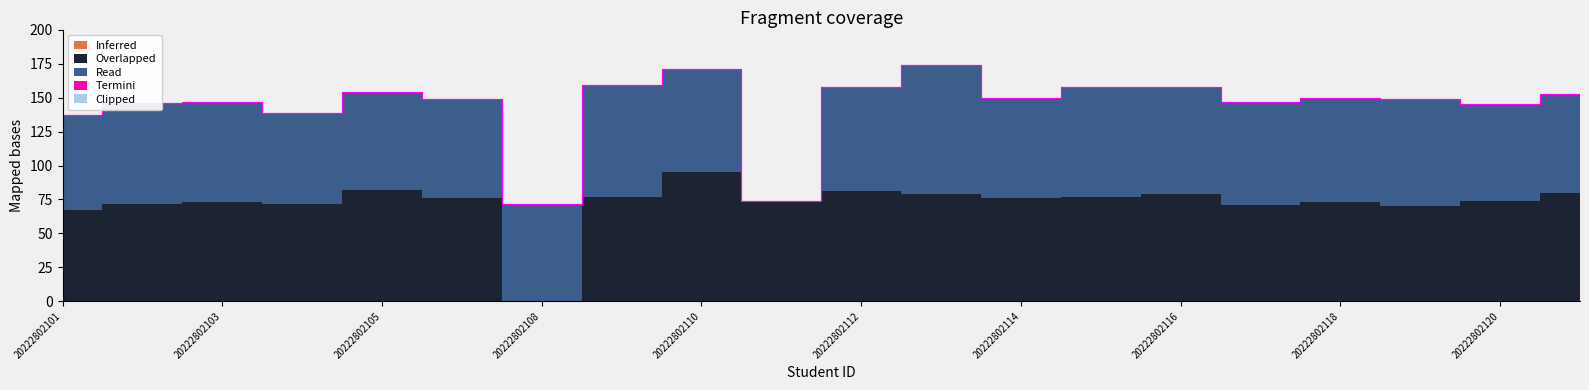

Reading left to right, list all the values displayed in this chart.

Inferred: 0	0	0	0	0	0	0	0	0	0	0	0	0	0	0	0	0	0	0	0
Overlapped: 67	72	73	72	82	76	0	77	95	74	81	79	76	77	79	71	73	70	74	80
Read: 70	74	74	67	72	73	72	82	76	0	77	95	74	81	79	76	77	79	71	73
Termini: 0	0	0	0	0	0	0	0	0	0	0	0	0	0	0	0	0	0	0	0
Clipped: 0	0	0	0	0	0	0	0	0	0	0	0	0	0	0	0	0	0	0	0